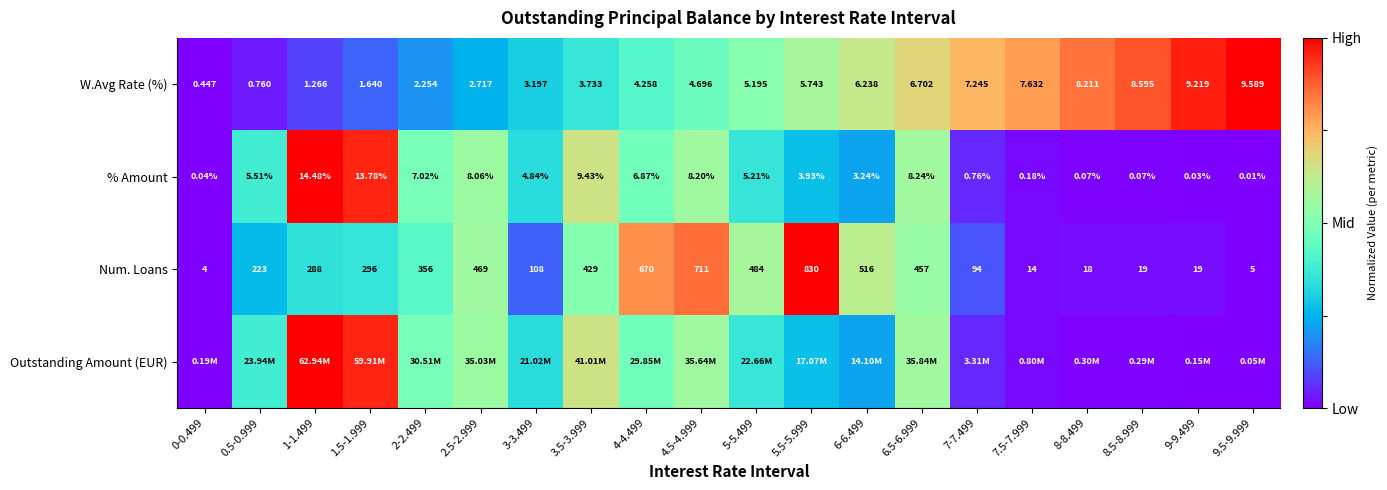

At which category is the sum across all series the highest?

4.5-4.999